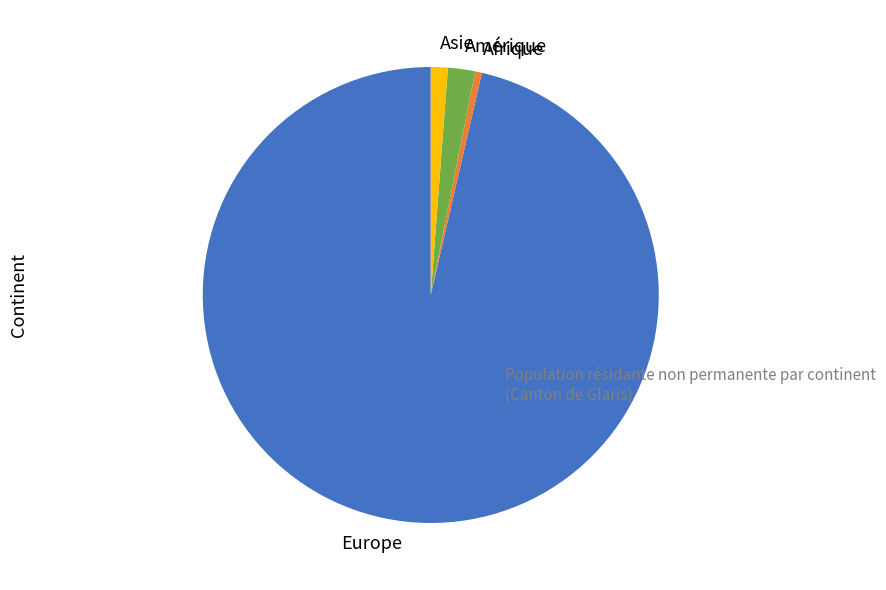

Which slice is the largest?

Europe